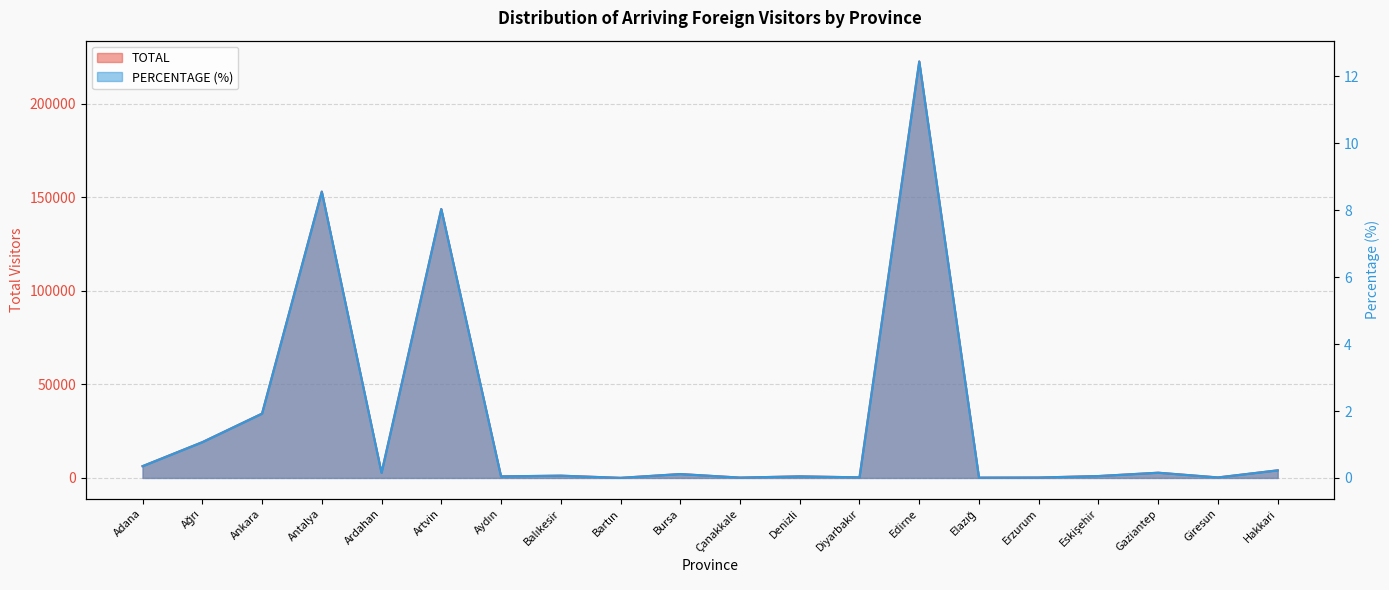

Is the value of PERCENTAGE at Bartın greater than the value of TOTAL at Gaziantep?

No